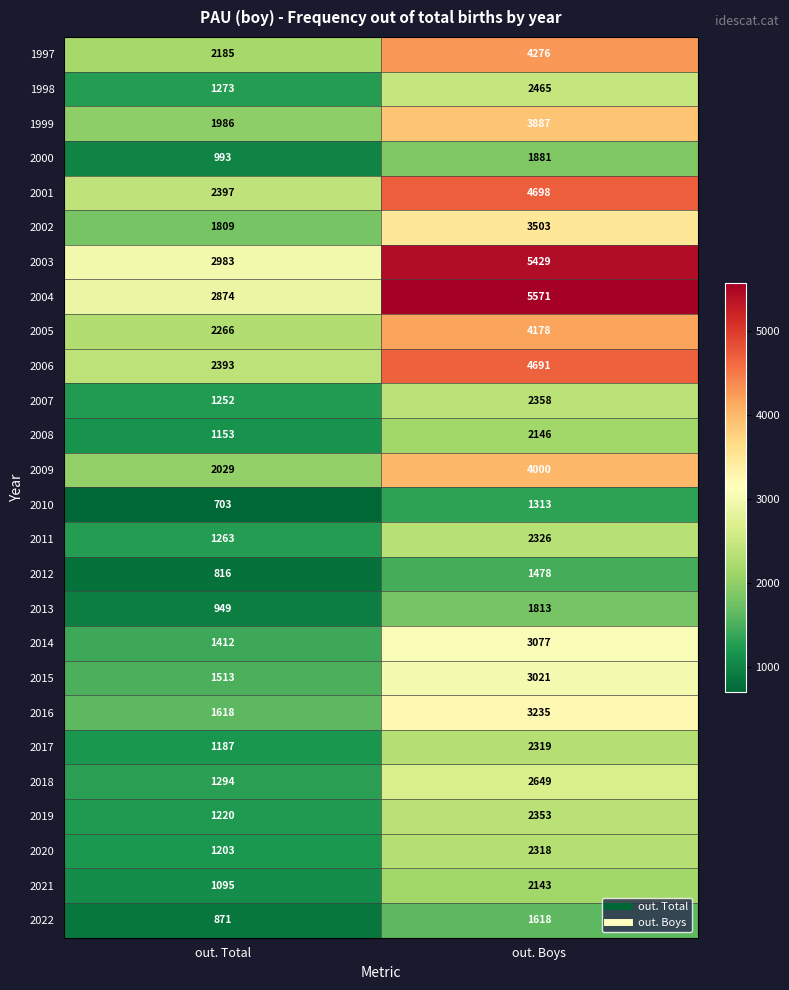

Is it true that 2018 equals 1294 at out. Total?

True